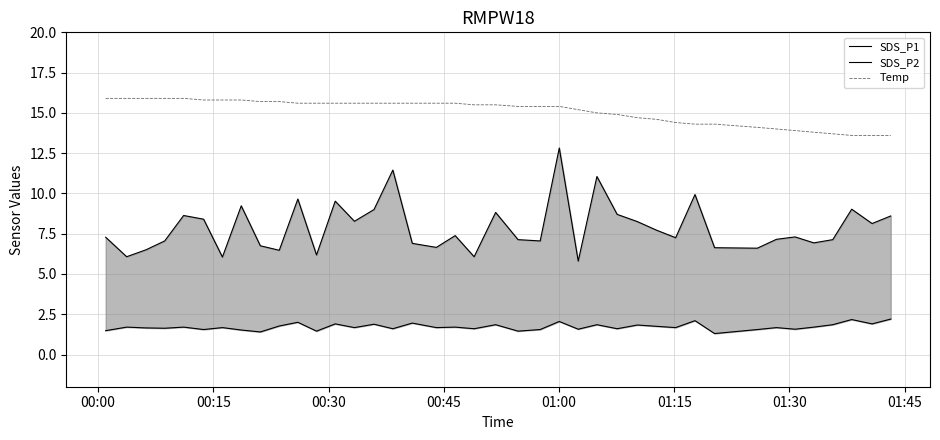

What is the sum of all Temp values?

603.6